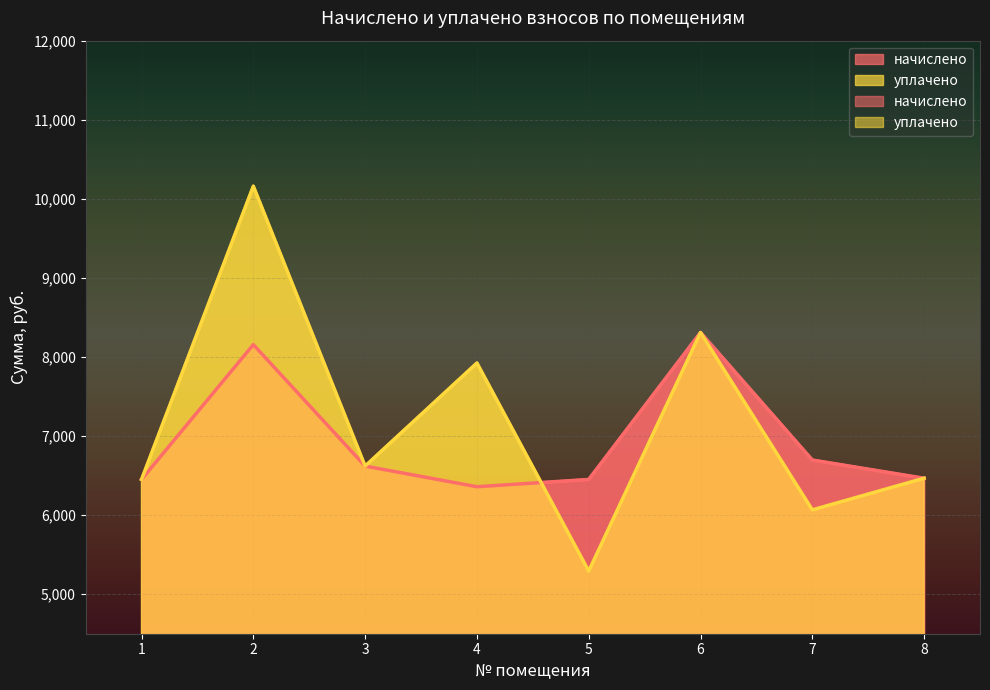

True or false: уплачено and начислено intersect in this chart.

True